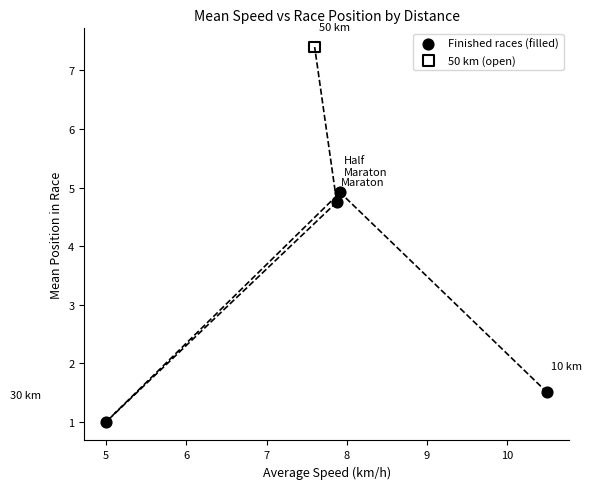

What are all the series names shown in the legend?

Finished races (filled), 50 km (open)